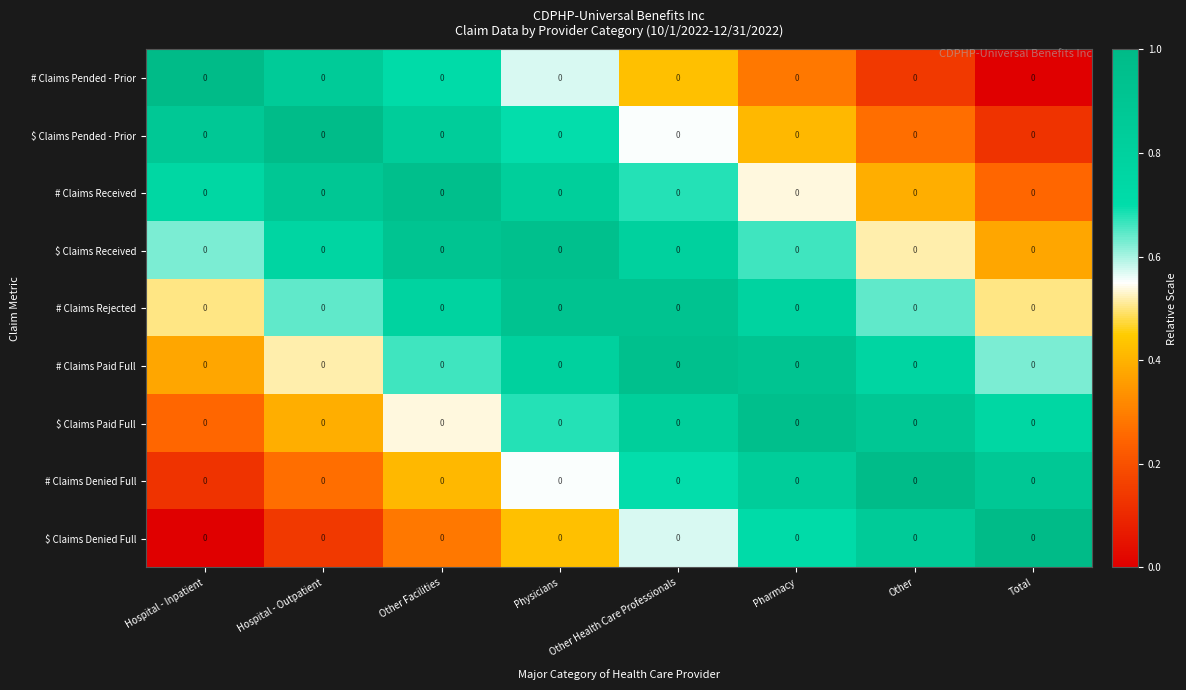

How many distinct data groups are displayed?

9